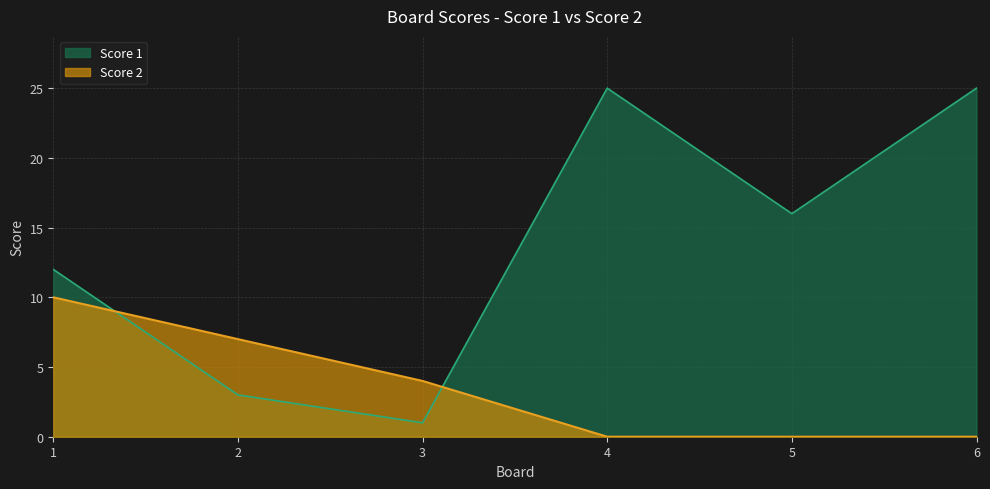

How many lines are shown in the chart?

2